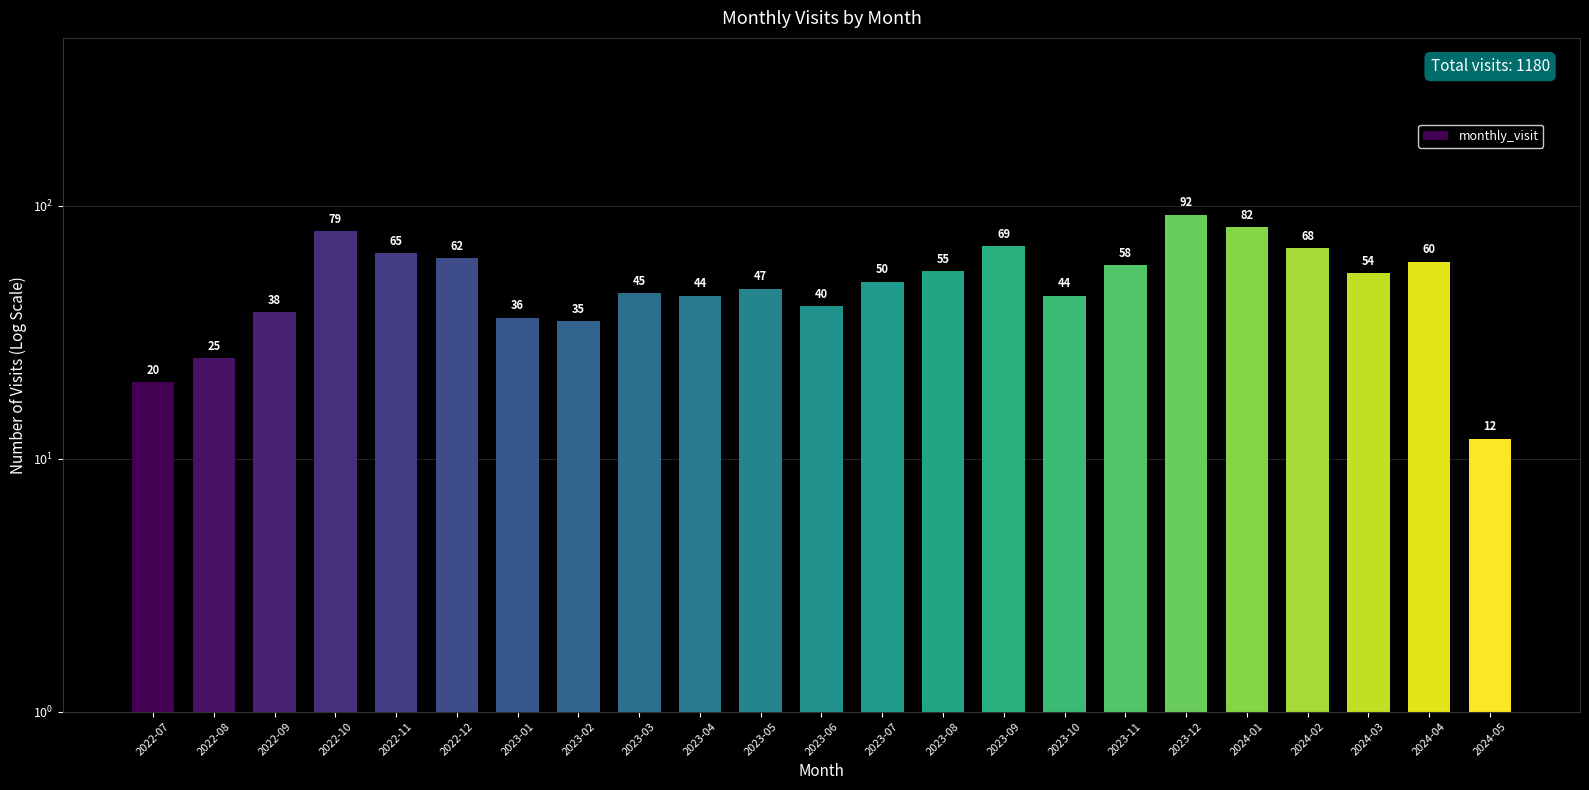

At which label does the data first exceed 50?

2022-10